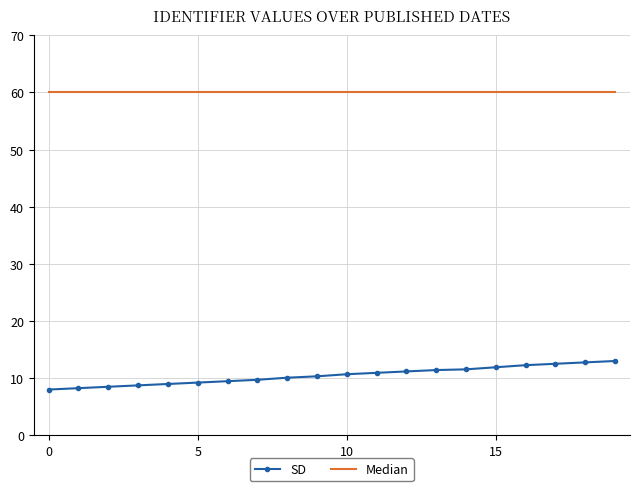

What are all the series names shown in the legend?

SD, Median